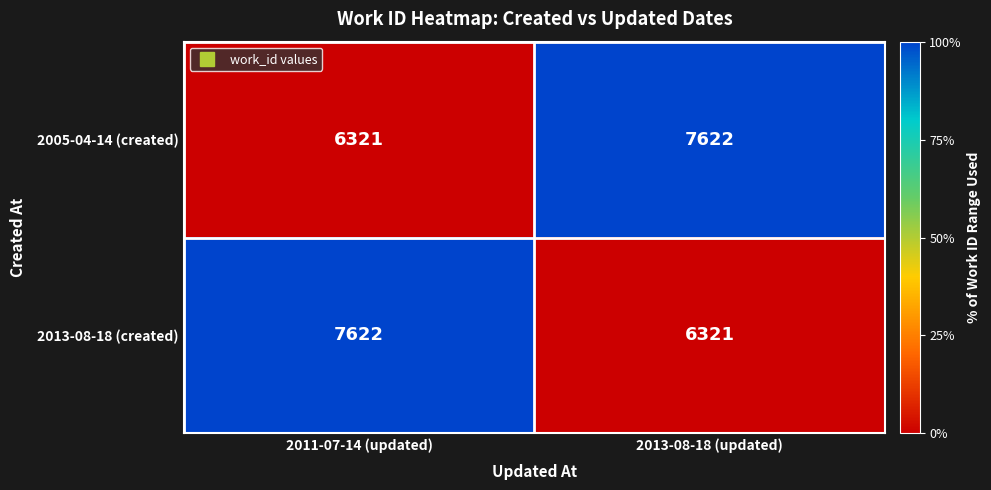

What is the maximum value for 2005-04-14 (created)?

7622